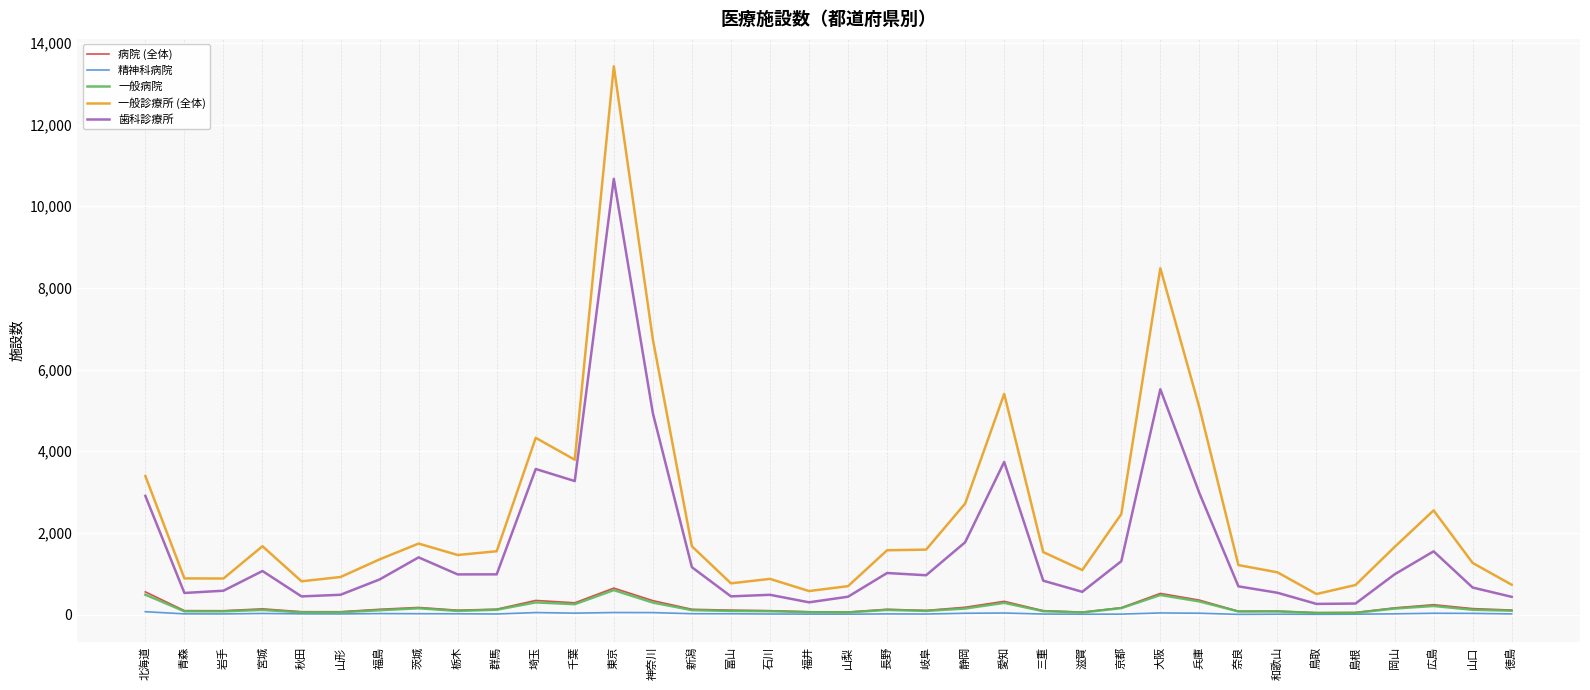

Between 埼玉 and 山口, which series saw the biggest shift?

一般診療所 (全体)